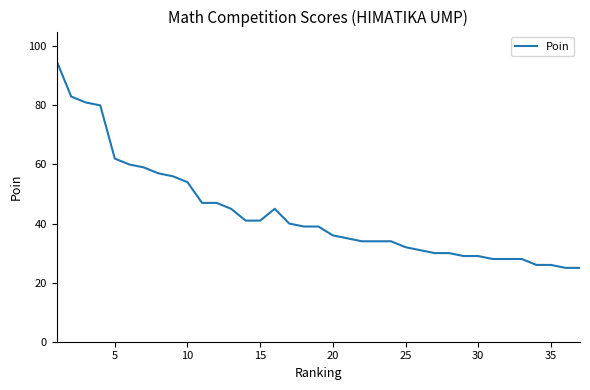

Reading right to left, transcribe all the data shown in this chart.

25	25	26	26	28	28	28	29	29	30	30	31	32	34	34	34	35	36	39	39	40	45	41	41	45	47	47	54	56	57	59	60	62	80	81	83	95